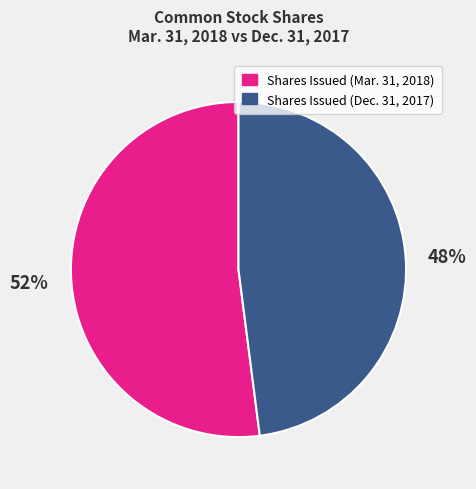

Is there a majority slice in this chart?

Yes